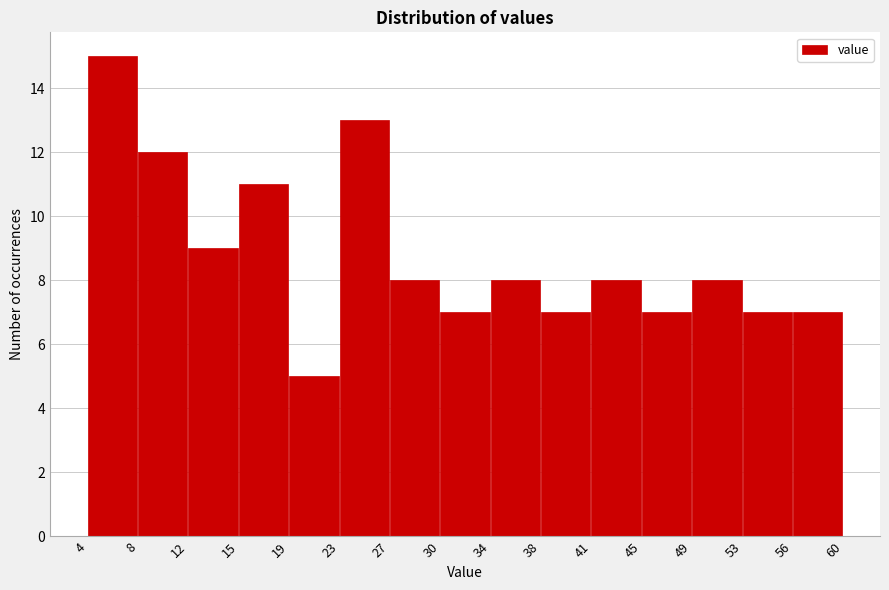

What is the height of the bar covering 34 to 38 on the x-axis? The values are not printed on the chart, so give them approximately, as read against the axis.

8